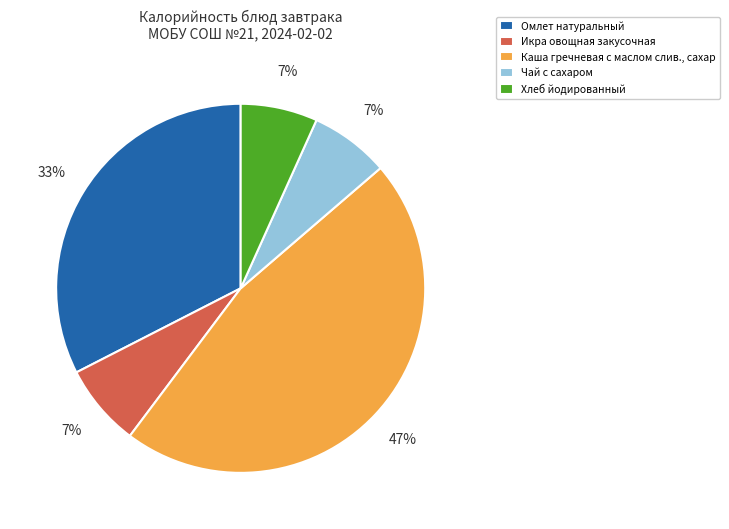

Is it true that Каша гречневая с маслом слив., сахар is 47% of the pie?

True